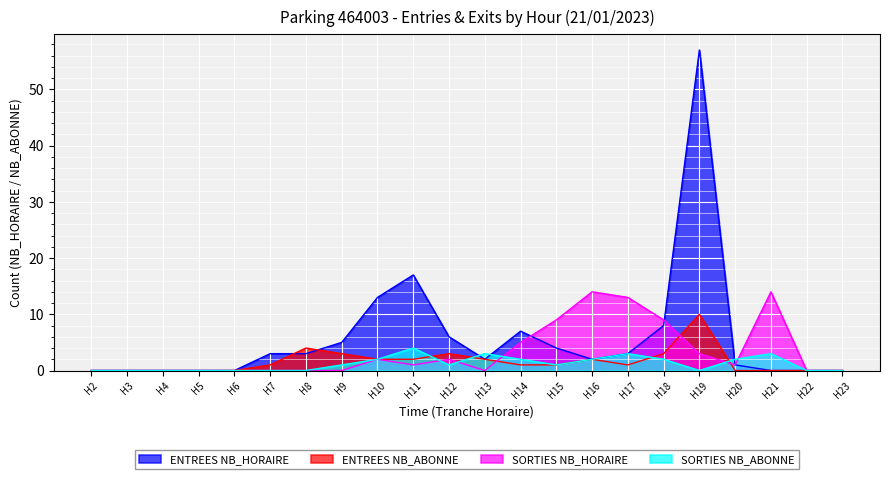

Between H18 and H23, which series saw the biggest shift?

SORTIES NB_HORAIRE